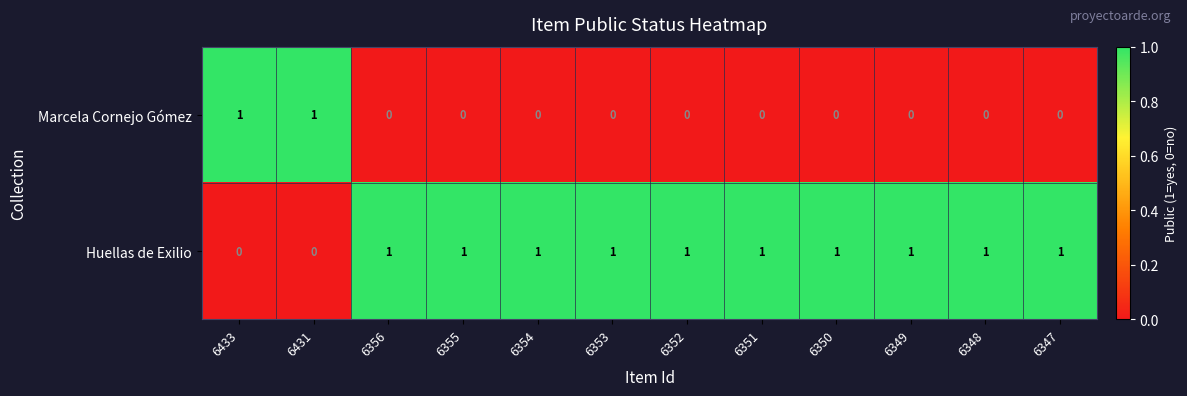

How many Huellas de Exilio values are between 1 and 2?

10